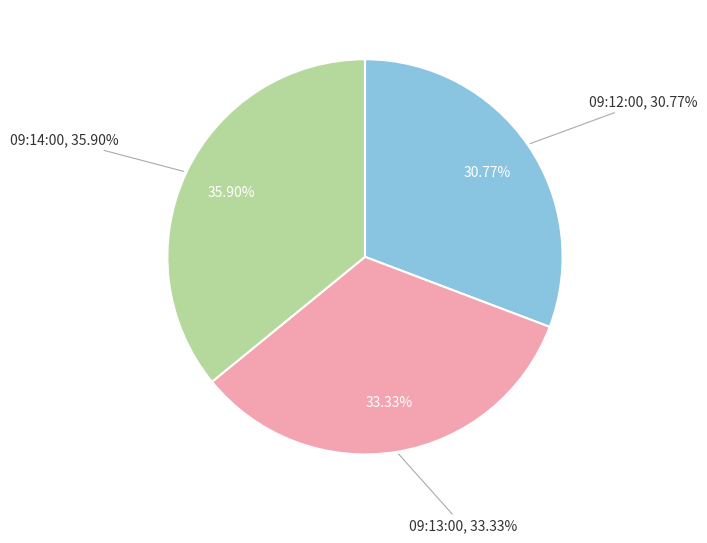

How many slices are in this pie chart?

3